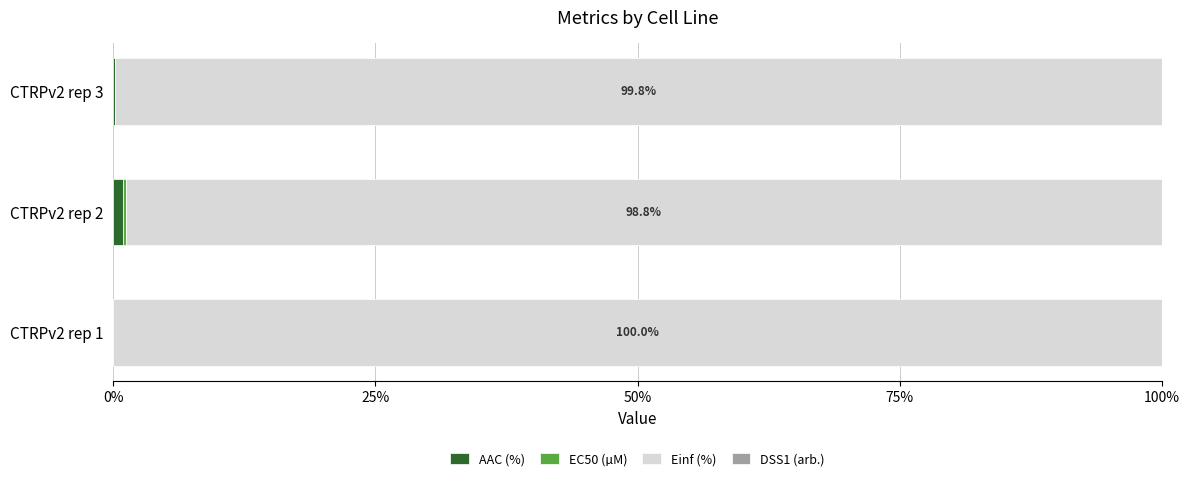

Count the Einf (%) values in the range 98 to 99.

1